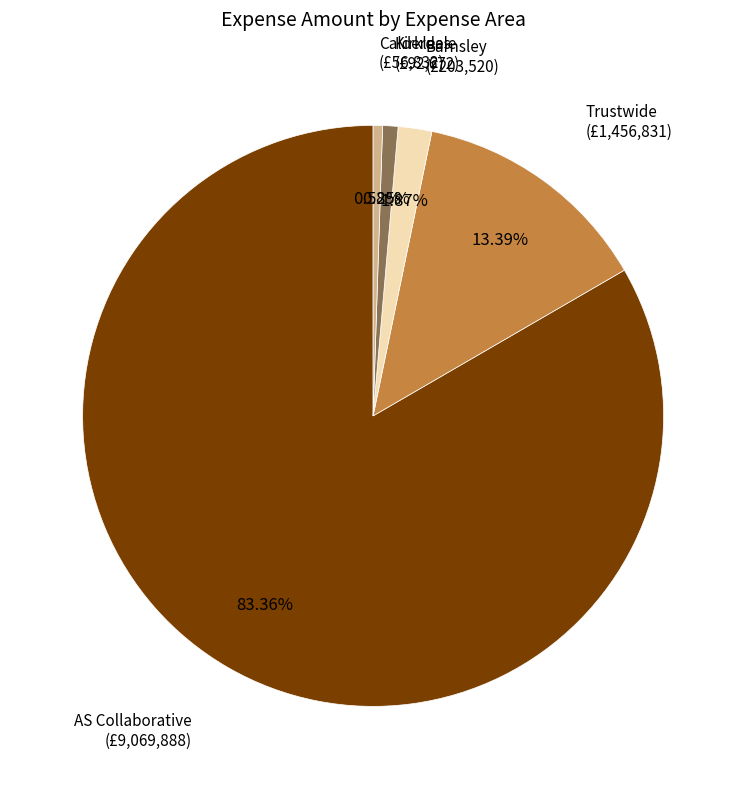

What is the largest slice in the pie chart?

AS Collaborative